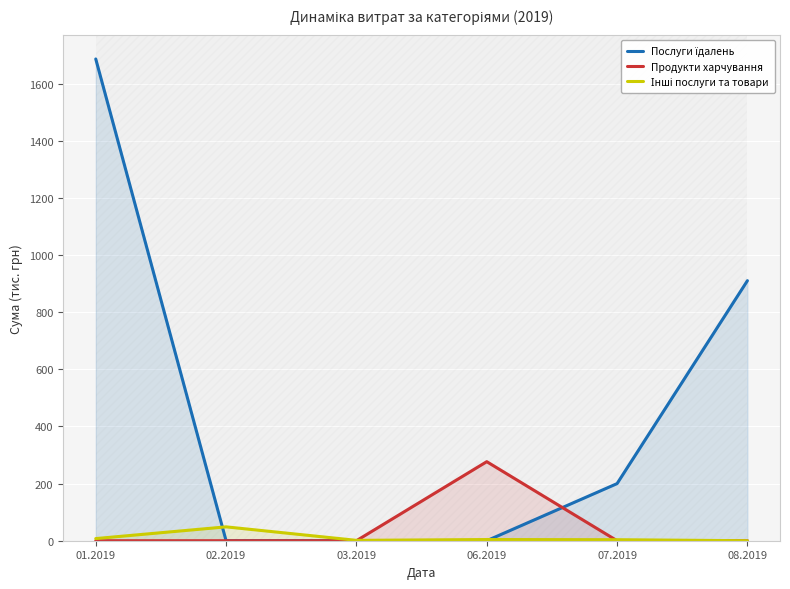

How many values in the Послуги їдалень series are below 199?

3